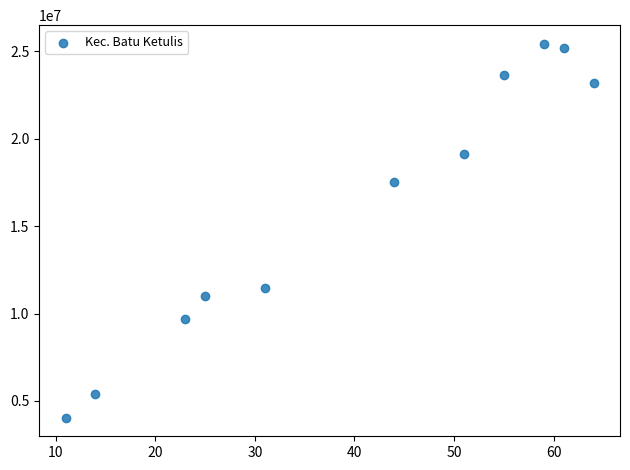

What is the range of X values (max minus min)?

53